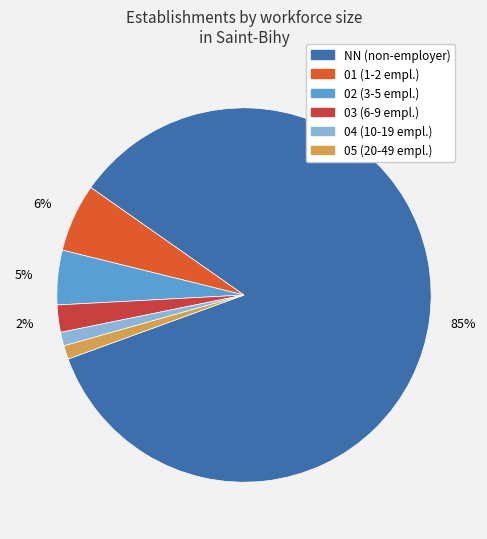

To the nearest percent, what is the average slice percentage?

17%